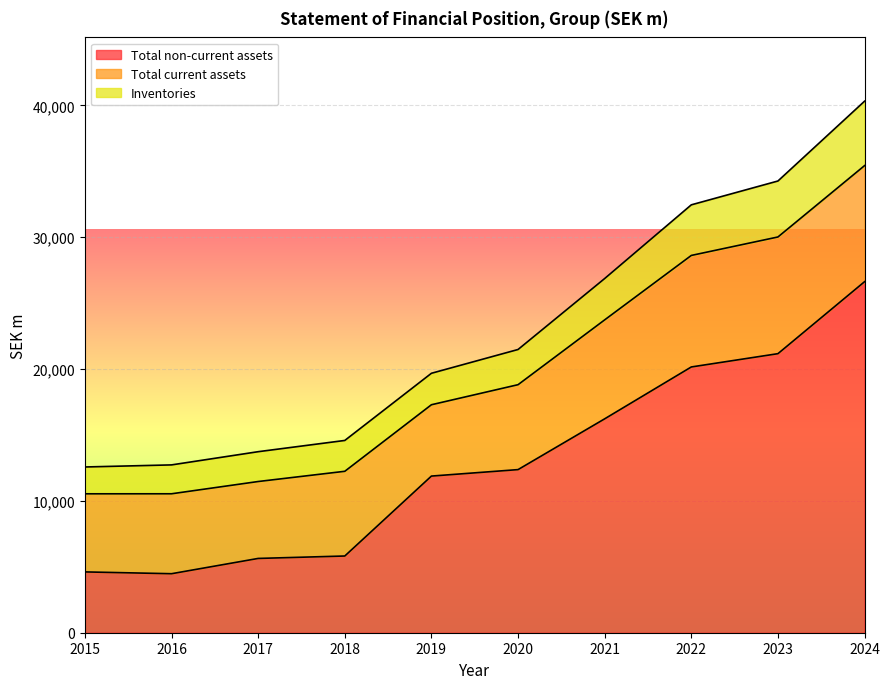

What is the value of the Inventories point at the 10th from the left?

40318.6